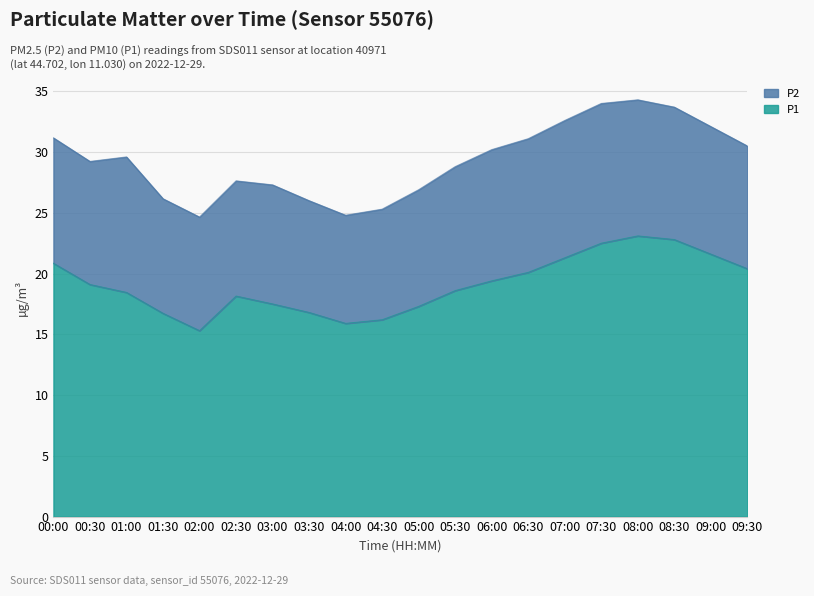

True or false: the data has more than 2 interior local peaks.

False